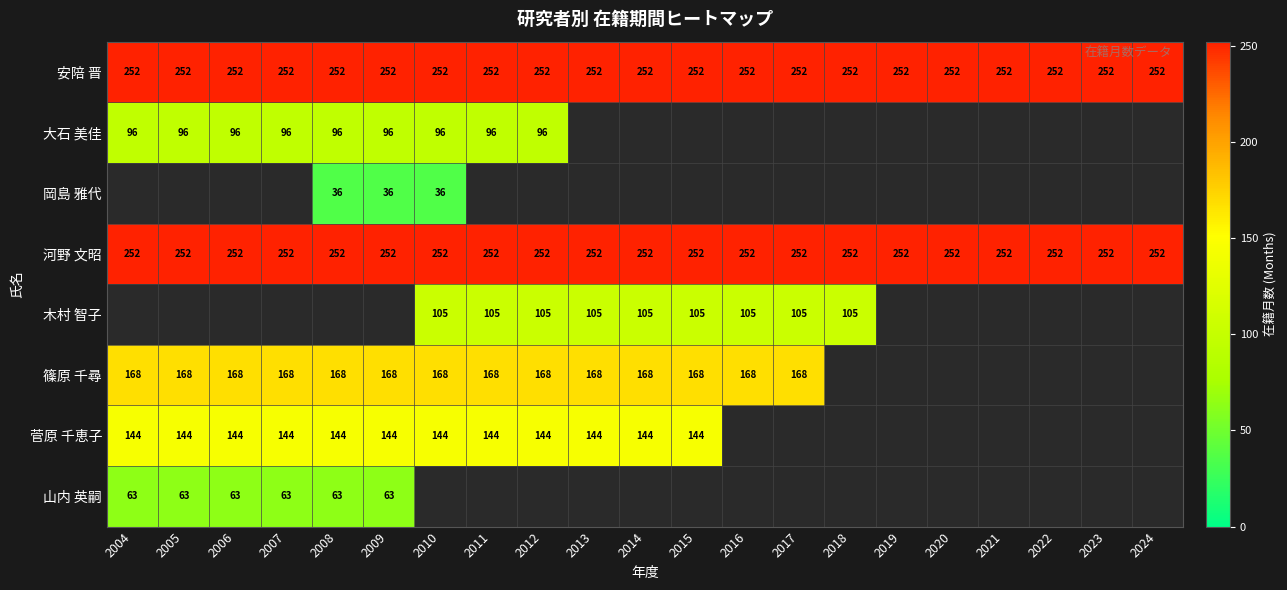

True or false: 安陪 晋 has a value of 80.1 at 2004.

False